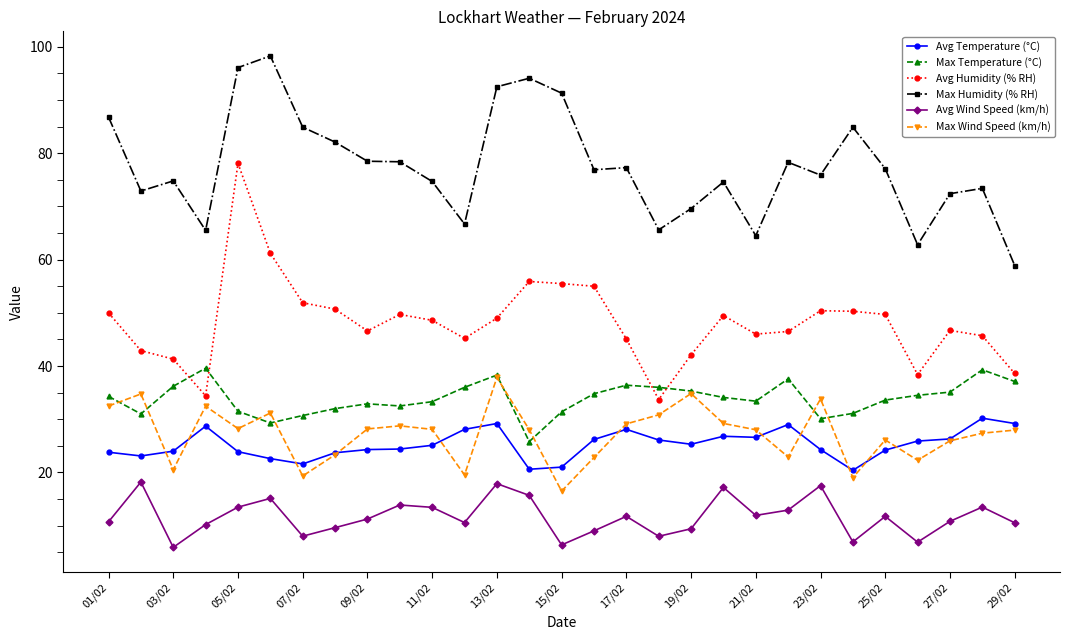

True or false: Max Temperature (°C) and Avg Temperature (°C) intersect in this chart.

False